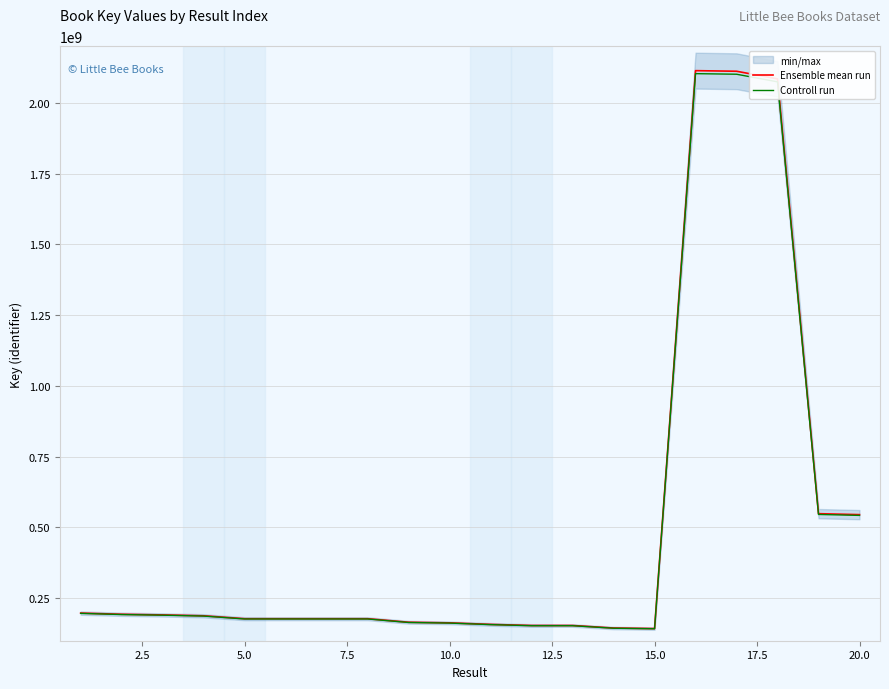

What is the maximum value for Ensemble mean run?

2113893872.0